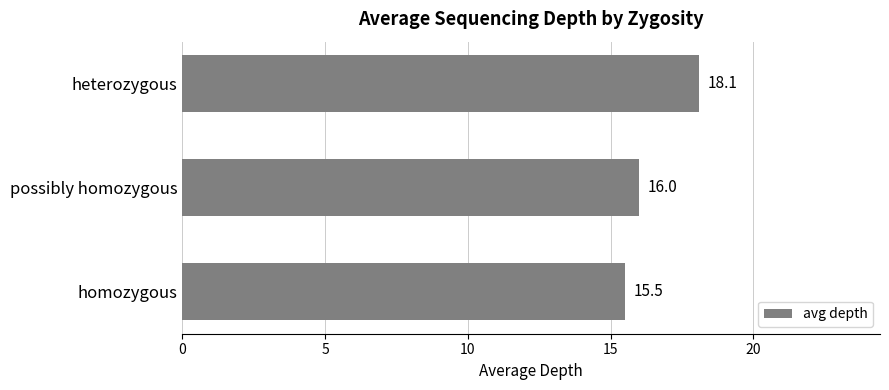

Rank the categories by value from lowest to highest.

homozygous, possibly homozygous, heterozygous